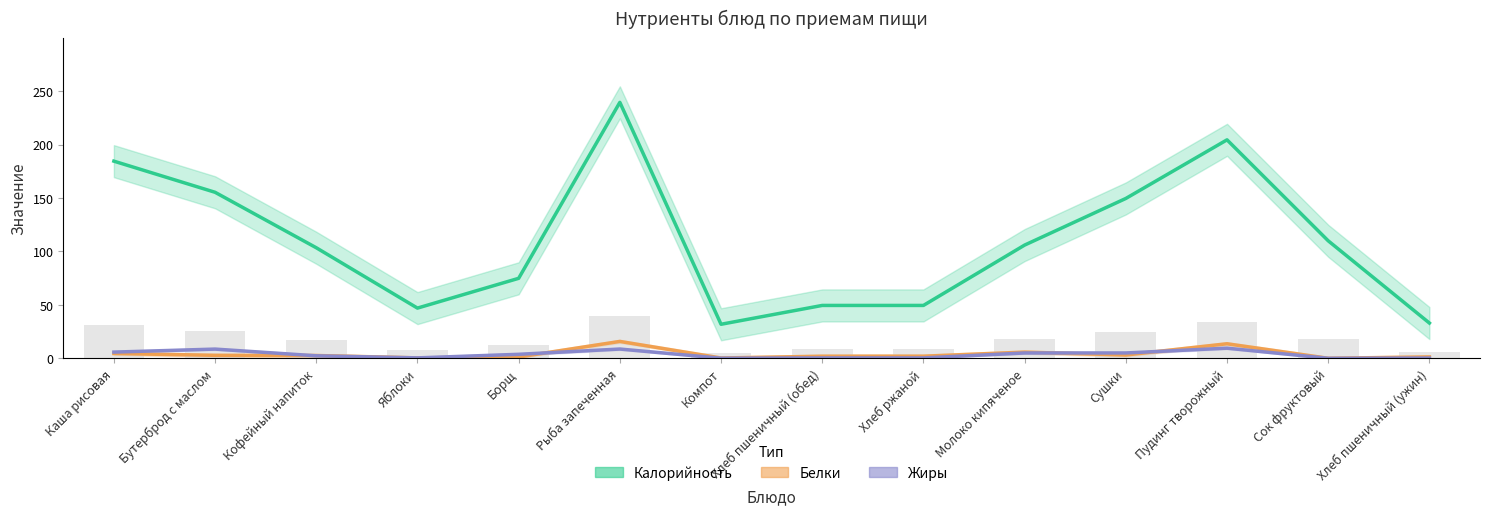

Are the bars horizontal?

No